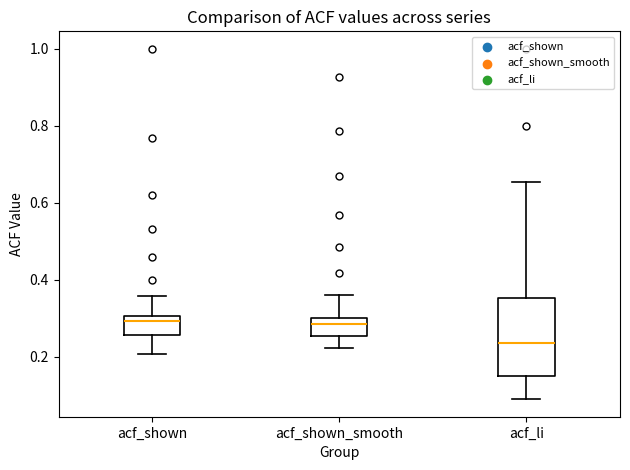

Which box's median line is the lowest?

acf_li